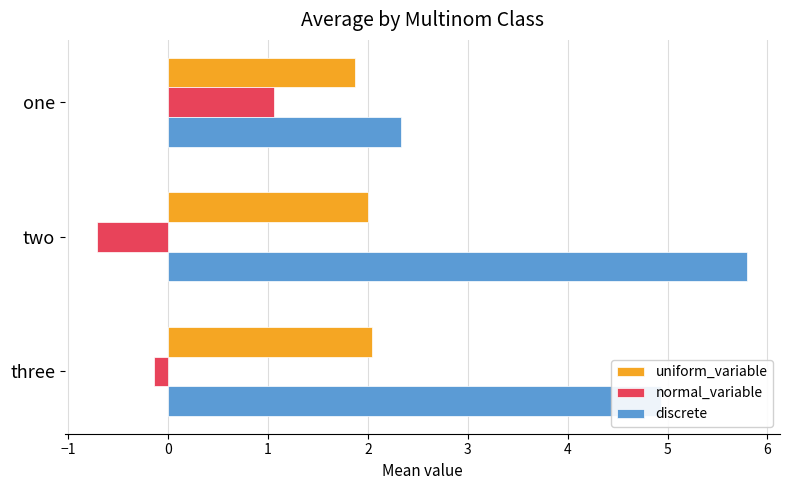

What is the difference between the maximum and minimum values in the discrete series?

3.5